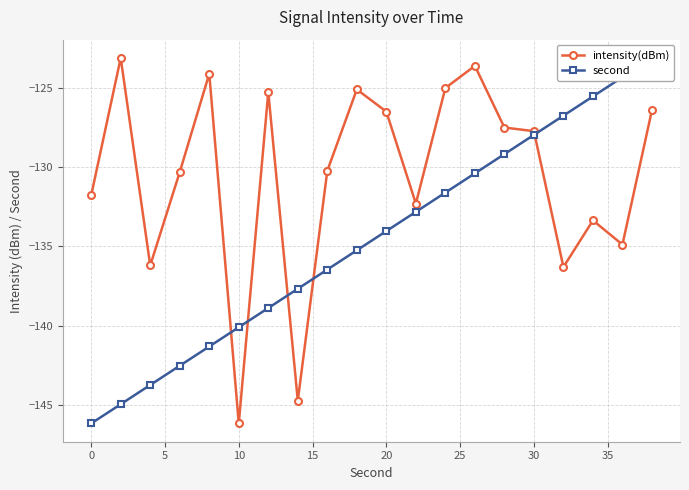

True or false: intensity(dBm) has more than 2 points higher than both neighbors.

True